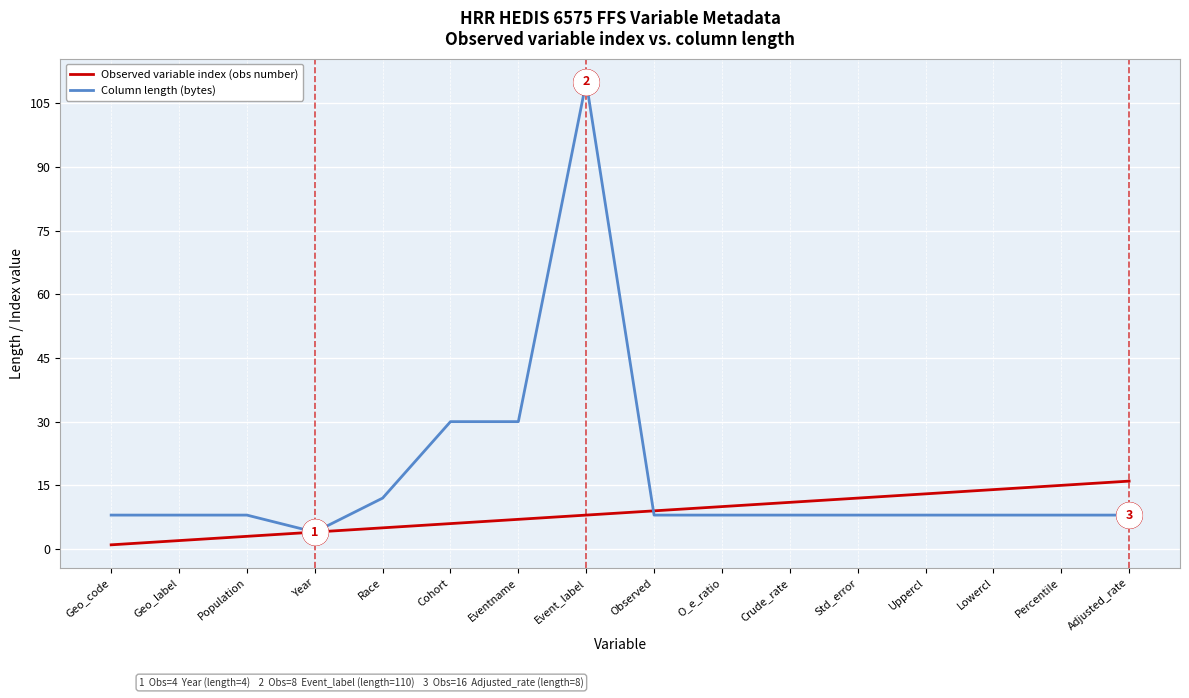

Is the value of Column length (bytes) at Std_error greater than the value of Observed variable index (obs number) at Geo_code?

Yes